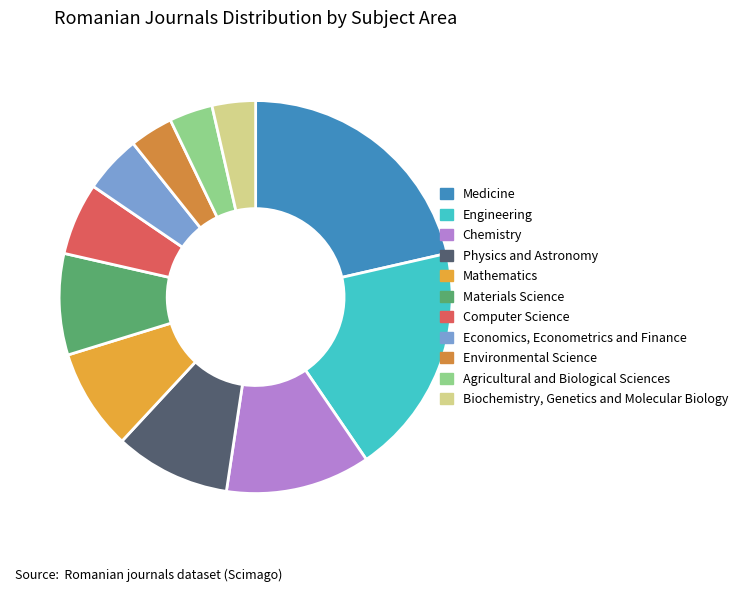

How many slices are in this pie chart?

11